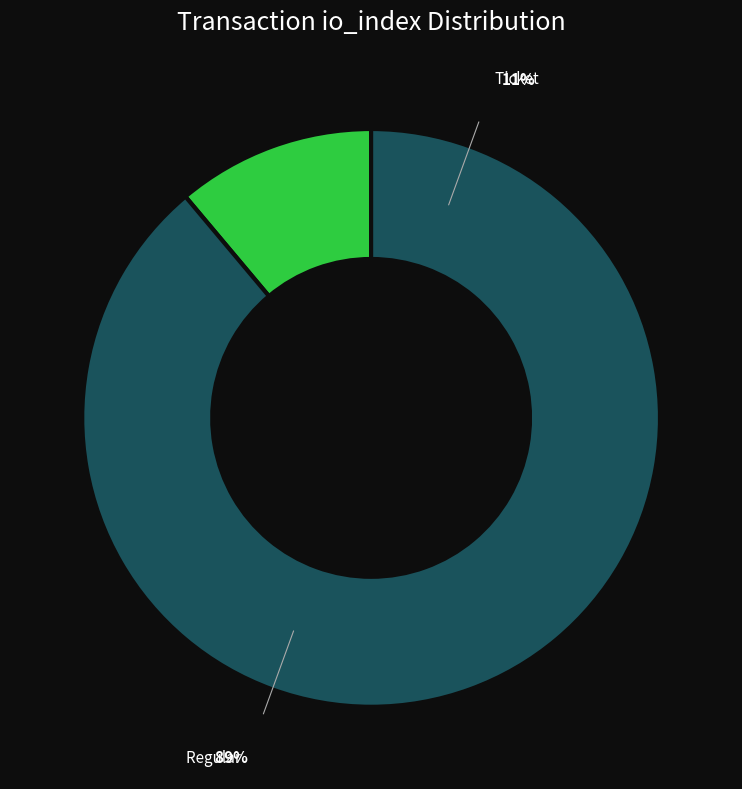

Rank the categories by value from highest to lowest.

Regular (io_index=8), Ticket (io_index=0)